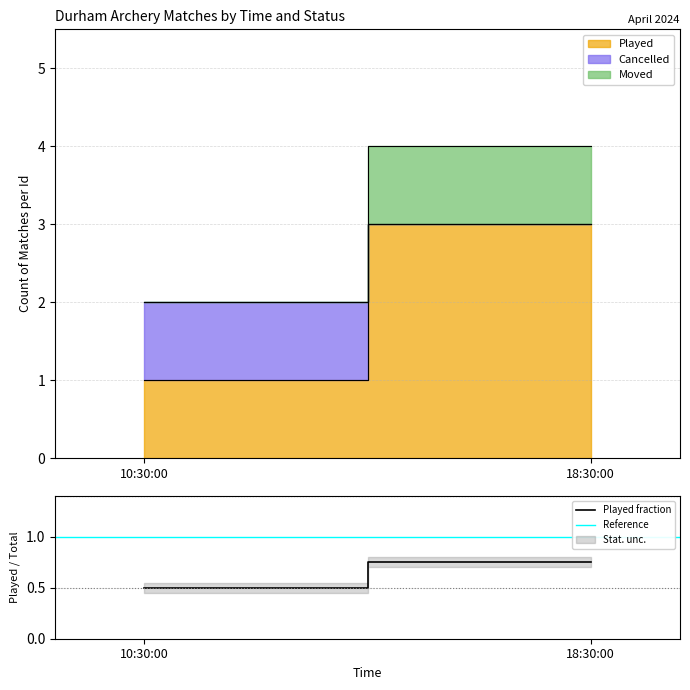

What is the label of the 2nd point from the right?

10:30:00